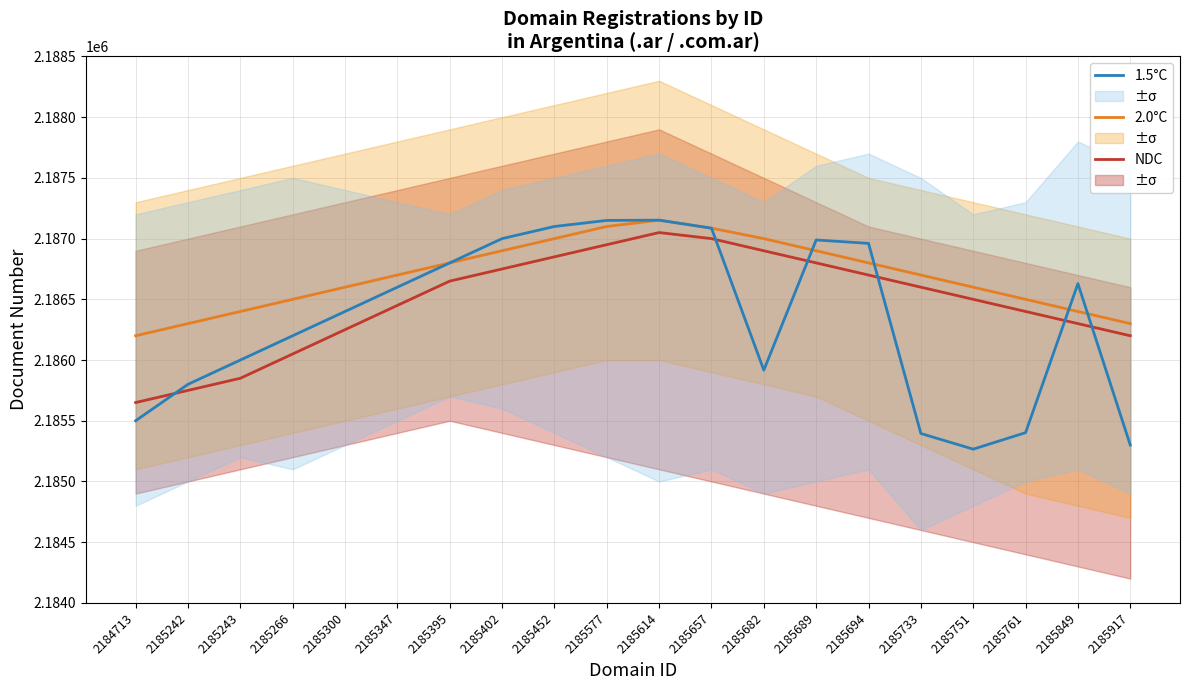

List the series in order of their peak value, highest first.

2.0°C, 1.5°C, NDC